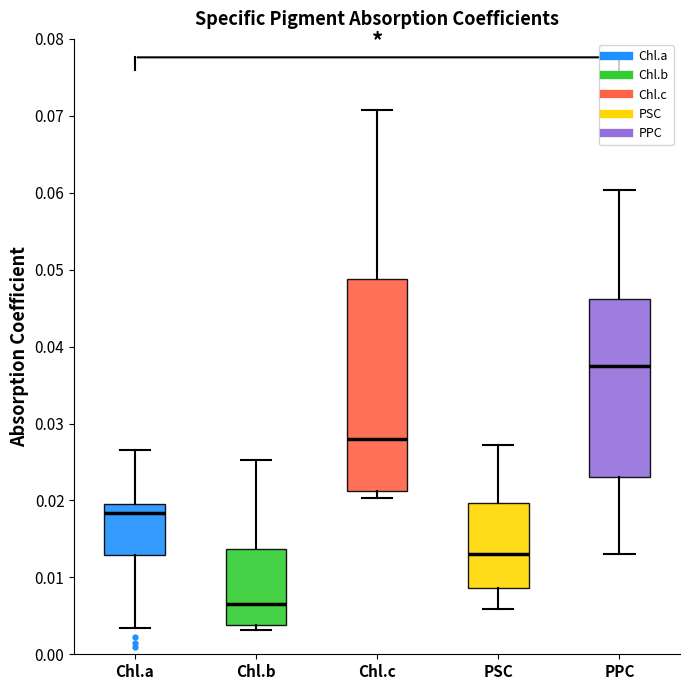

Which box is the tallest, from its lower edge to its upper edge?

Chl.c